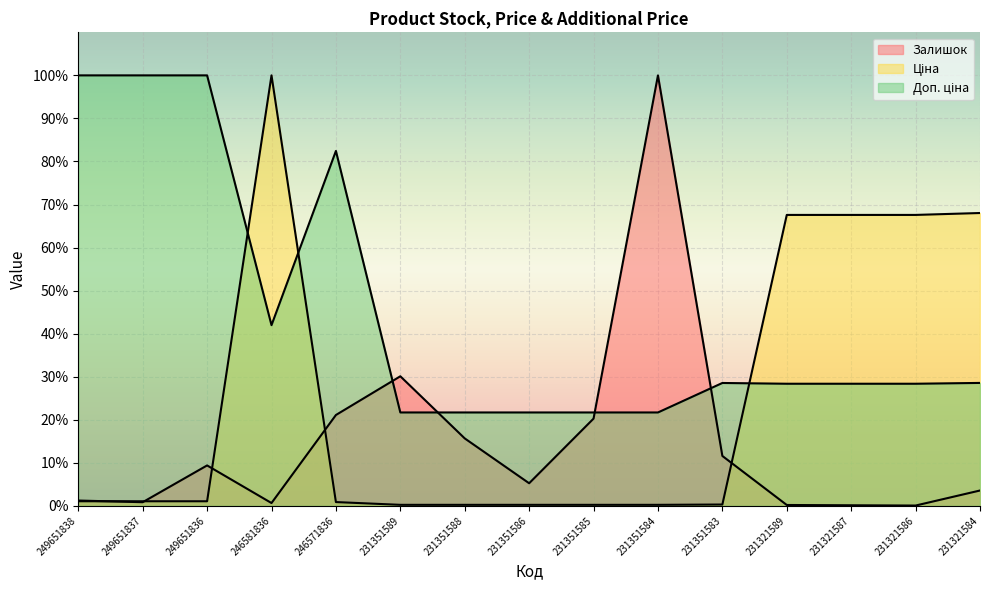

The value of Ціна at 231321587 is 0.7. True or false?

True